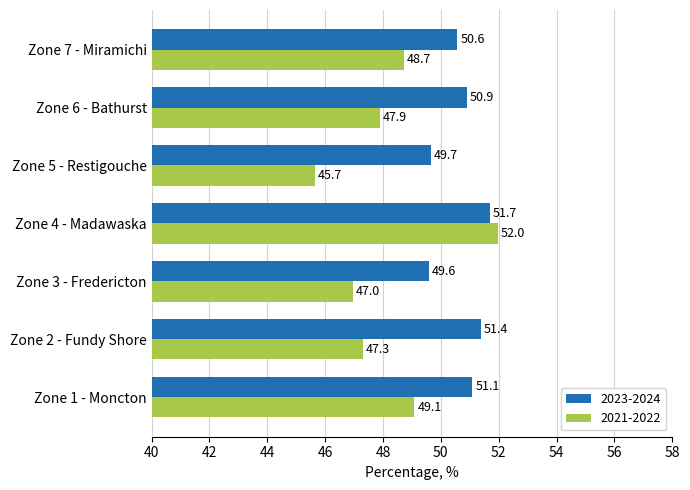

At which label is 2023-2024 closest to 50?

Zone 5 - Restigouche